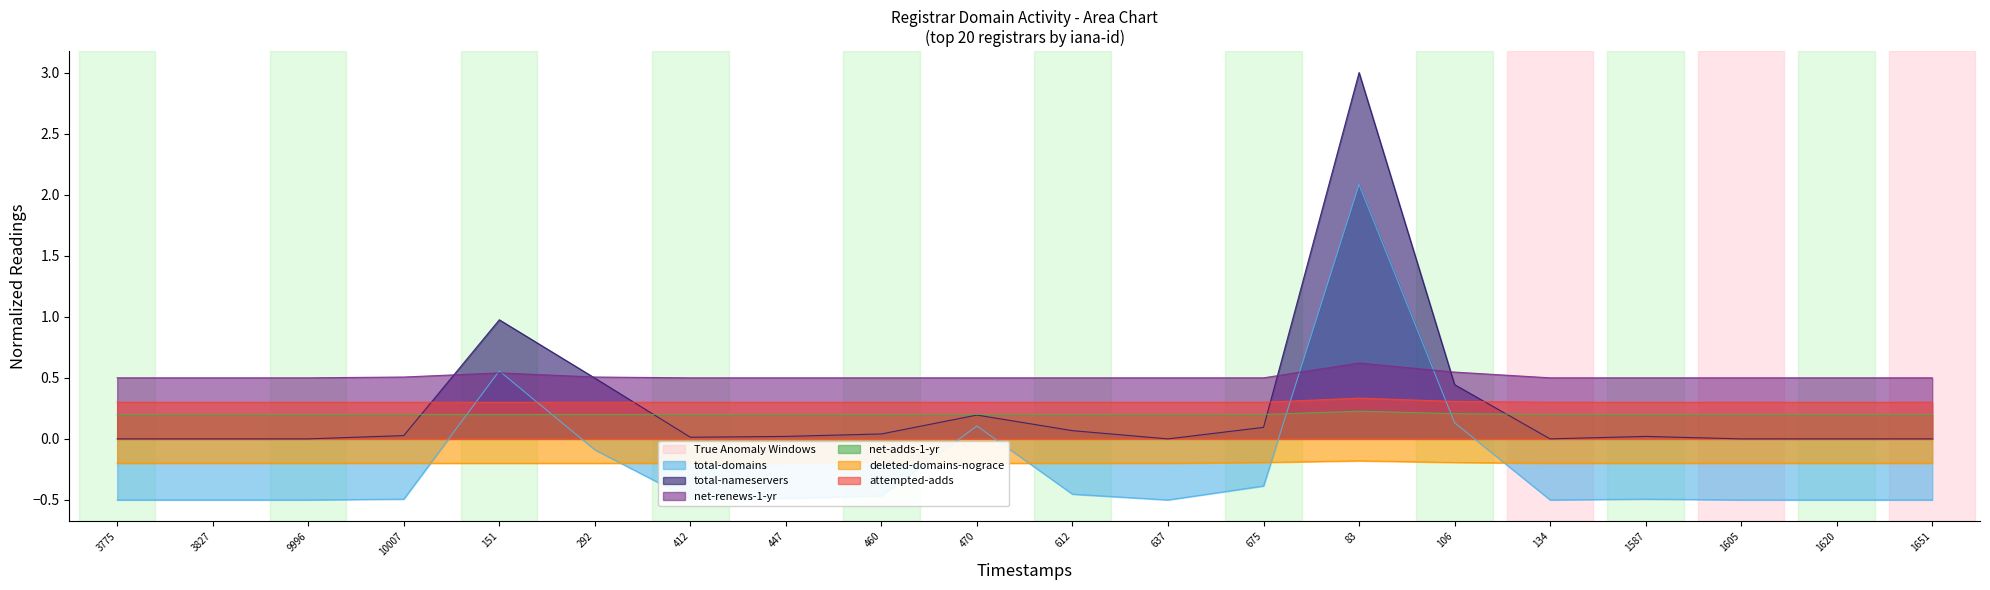

Reading left to right, list all the values displayed in this chart.

total-domains: 3775=-0.5	3827=-0.5	9996=-0.5	10007=-0.5	151=0.6	292=-0.1	412=-0.5	447=-0.5	460=-0.5	470=0.1	612=-0.5	637=-0.5	675=-0.4	83=2.1	106=0.1	134=-0.5	1587=-0.5	1605=-0.5	1620=-0.5	1651=-0.5
total-nameservers: 3775=0.0	3827=0.0	9996=0.0	10007=0.0	151=1.0	292=0.5	412=0.0	447=0.0	460=0.0	470=0.2	612=0.1	637=0.0	675=0.1	83=3.0	106=0.4	134=0.0	1587=0.0	1605=0.0	1620=0.0	1651=0.0
net-renews-1-yr: 3775=0.5	3827=0.5	9996=0.5	10007=0.5	151=0.5	292=0.5	412=0.5	447=0.5	460=0.5	470=0.5	612=0.5	637=0.5	675=0.5	83=0.6	106=0.5	134=0.5	1587=0.5	1605=0.5	1620=0.5	1651=0.5
net-adds-1-yr: 3775=0.2	3827=0.2	9996=0.2	10007=0.2	151=0.2	292=0.2	412=0.2	447=0.2	460=0.2	470=0.2	612=0.2	637=0.2	675=0.2	83=0.2	106=0.2	134=0.2	1587=0.2	1605=0.2	1620=0.2	1651=0.2
deleted-domains-nograce: 3775=-0.2	3827=-0.2	9996=-0.2	10007=-0.2	151=-0.2	292=-0.2	412=-0.2	447=-0.2	460=-0.2	470=-0.2	612=-0.2	637=-0.2	675=-0.2	83=-0.2	106=-0.2	134=-0.2	1587=-0.2	1605=-0.2	1620=-0.2	1651=-0.2
attempted-adds: 3775=0.3	3827=0.3	9996=0.3	10007=0.3	151=0.3	292=0.3	412=0.3	447=0.3	460=0.3	470=0.3	612=0.3	637=0.3	675=0.3	83=0.3	106=0.3	134=0.3	1587=0.3	1605=0.3	1620=0.3	1651=0.3